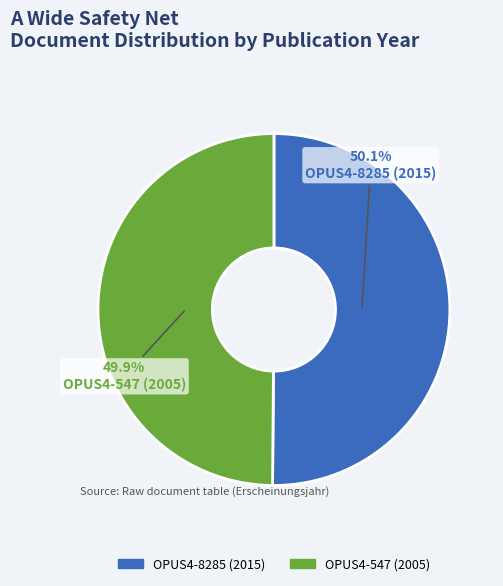

Is there any slice that represents more than half of the pie?

Yes